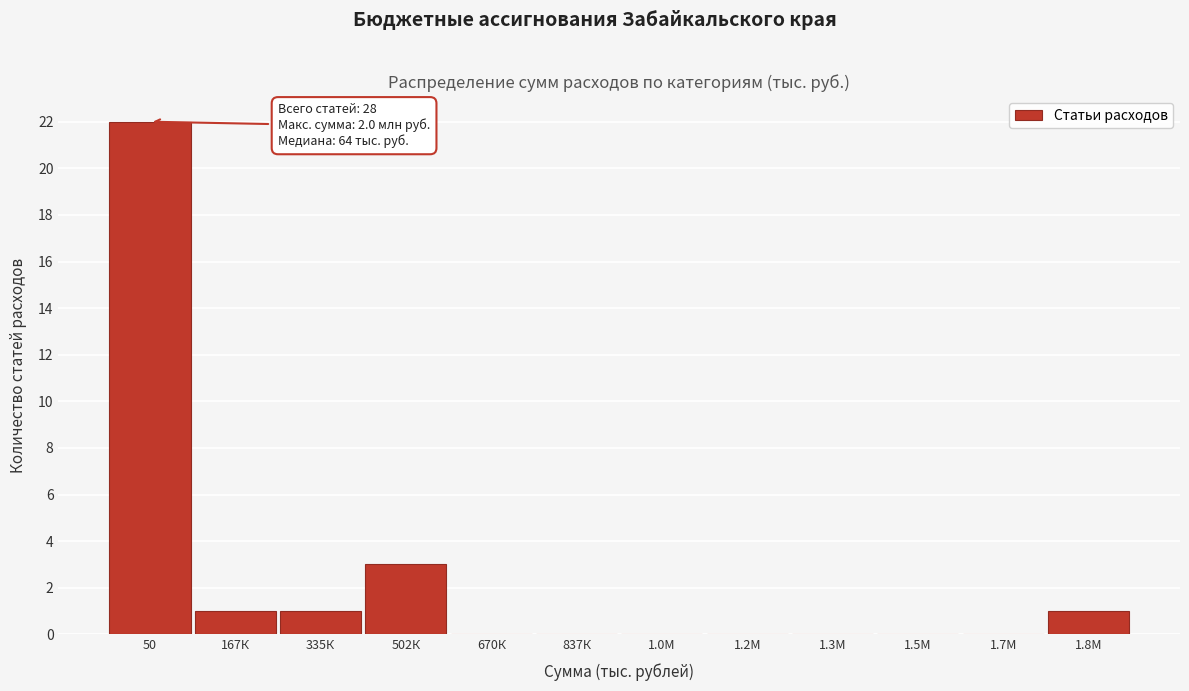

Reading left to right, what are all the values shown in this chart?

50=22	167К=1	335К=1	502К=3	670К=0	837К=0	1.0М=0	1.2М=0	1.3М=0	1.5М=0	1.7М=0	1.8М=1